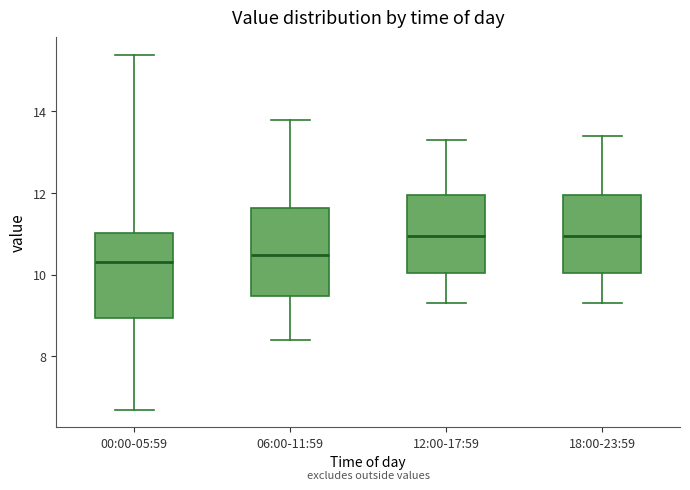

Where does the median line of the box for 12:00-17:59 sit on the y-axis? The values are not printed on the chart, so give them approximately, as read against the axis.

11.0